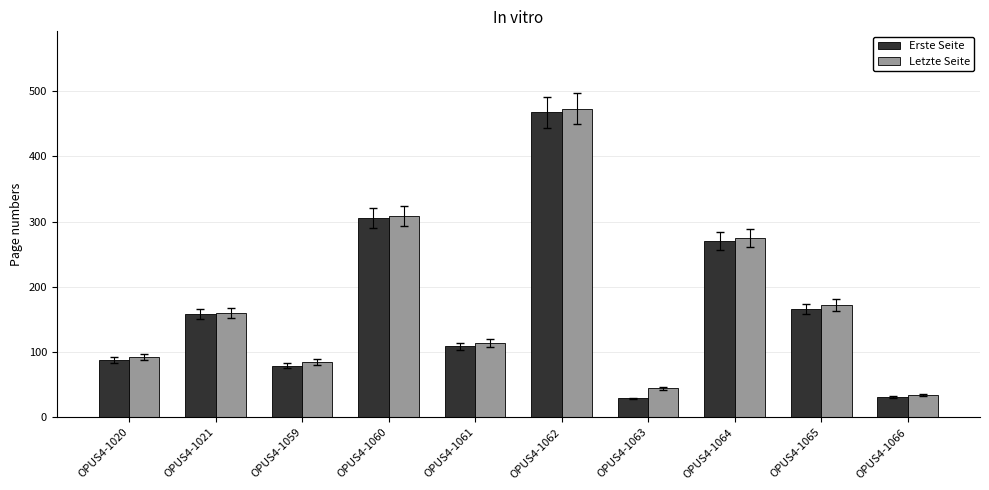

What is the value of the Erste Seite bar at the 4th from the left?

305